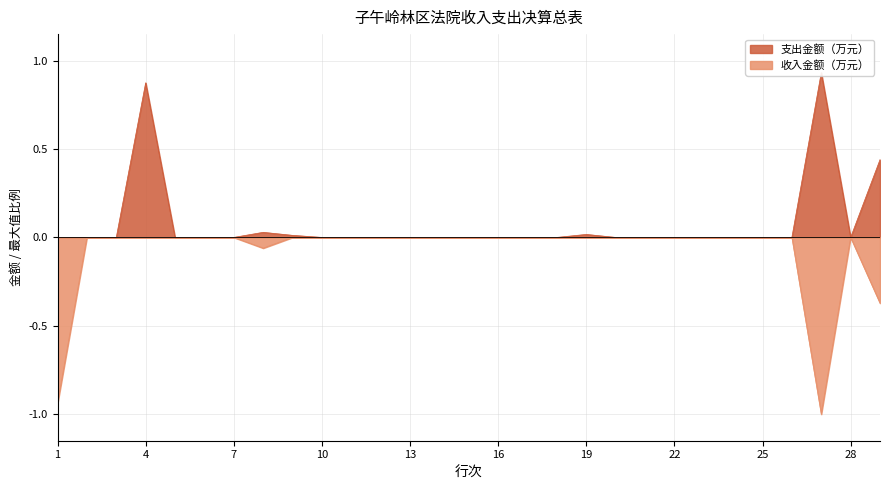

At how many categories does at least one series exceed 0?

6